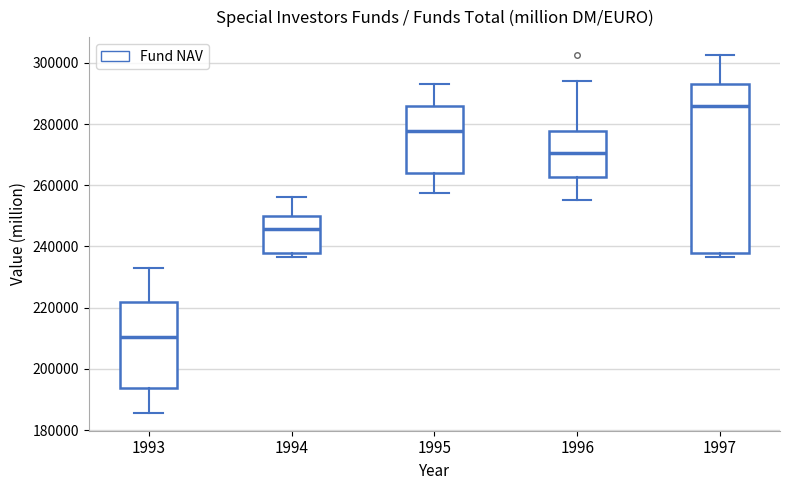

Comparing the boxes themselves (not the whiskers), which one is the tallest?

1997